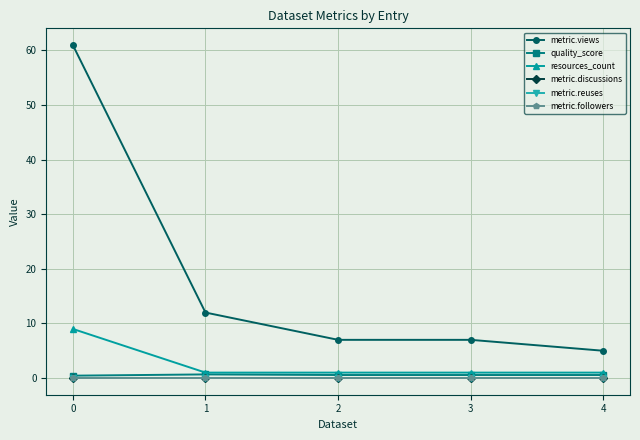

Is this an area chart (filled region under the line)?

No